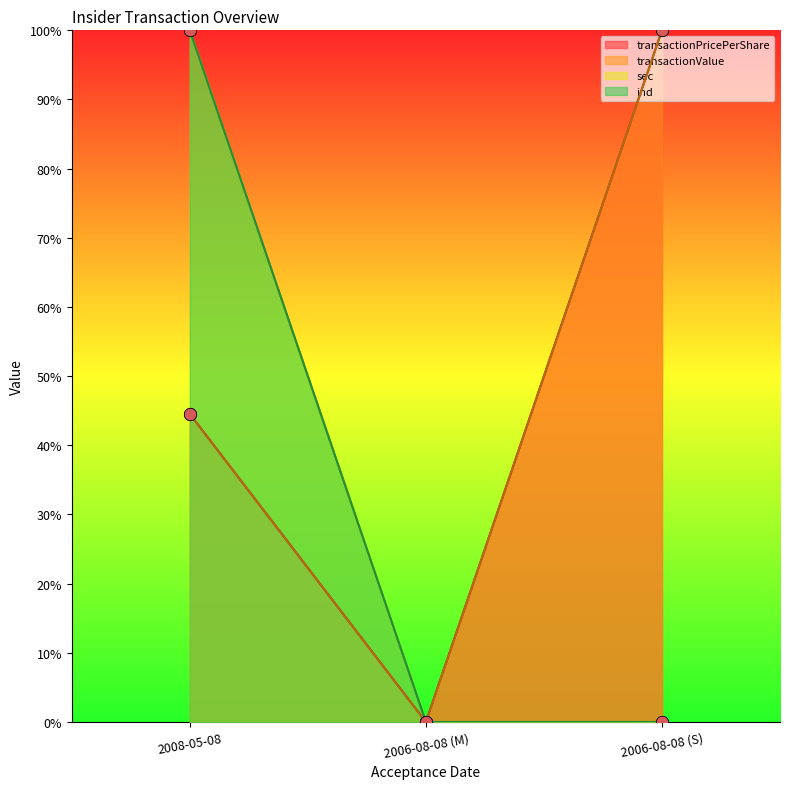

Which series contains the highest Y value?

transactionPricePerShare